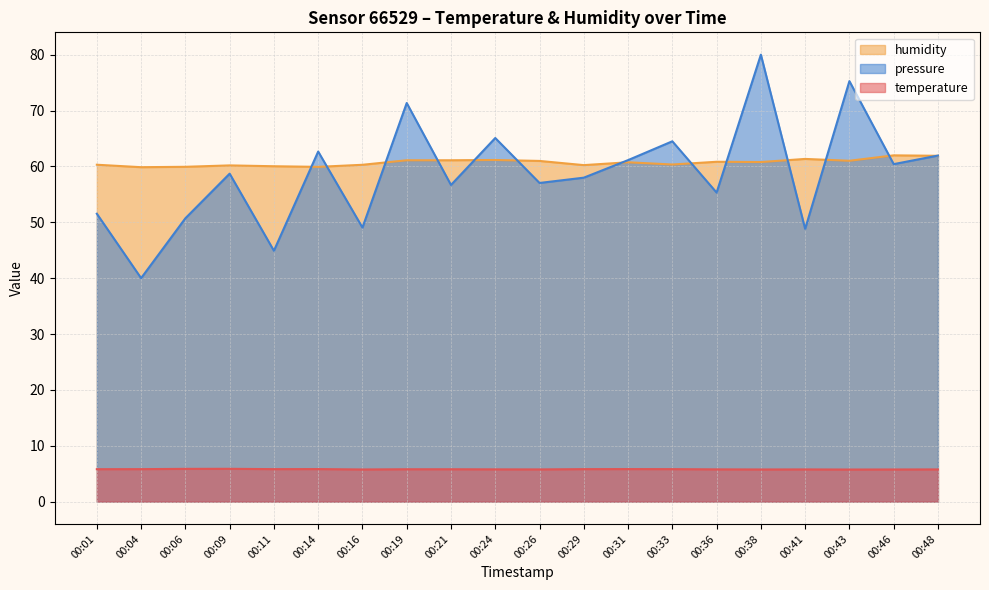

How many categories are shown in the chart?

20